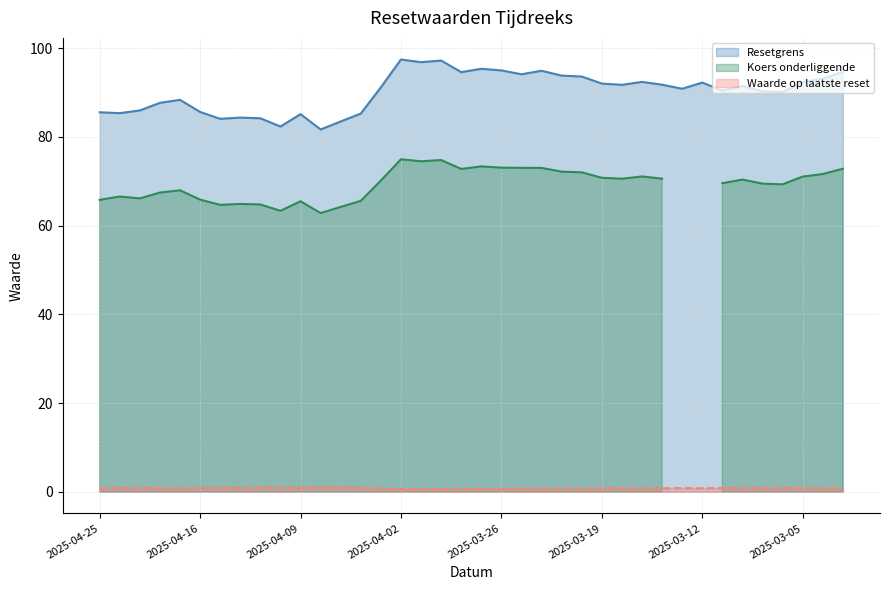

At how many categories does at least one series exceed 70?

38